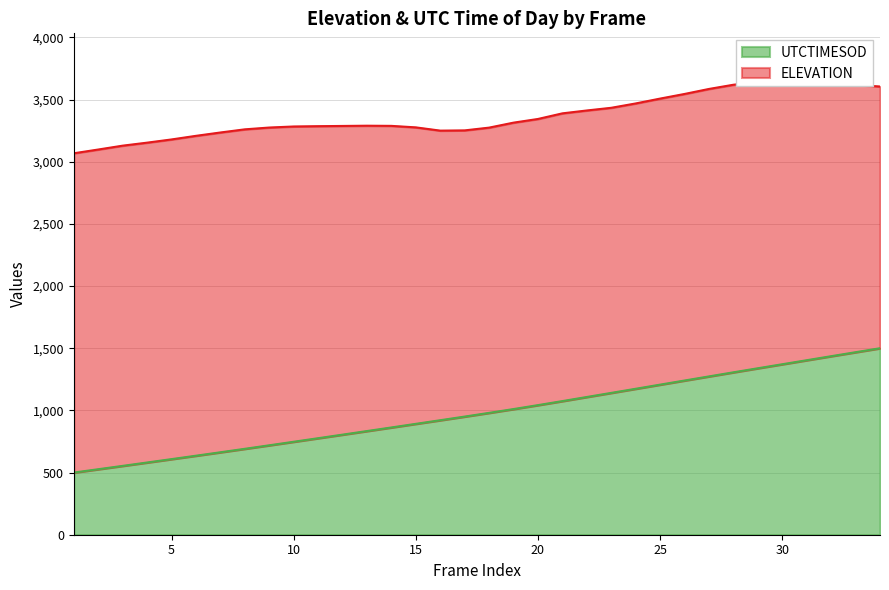

Reading left to right, extract all data points from this chart.

500.0	526.8	553.8	580.9	608.1	635.5	663.1	691.0	719.3	747.7	776.3	805.0	833.8	862.7	891.9	921.0	950.3	980.1	1010.8	1042.4	1074.9	1107.9	1140.9	1173.9	1207.2	1240.3	1273.4	1306.3	1339.0	1371.2	1403.6	1436.0	1468.0	1500.0